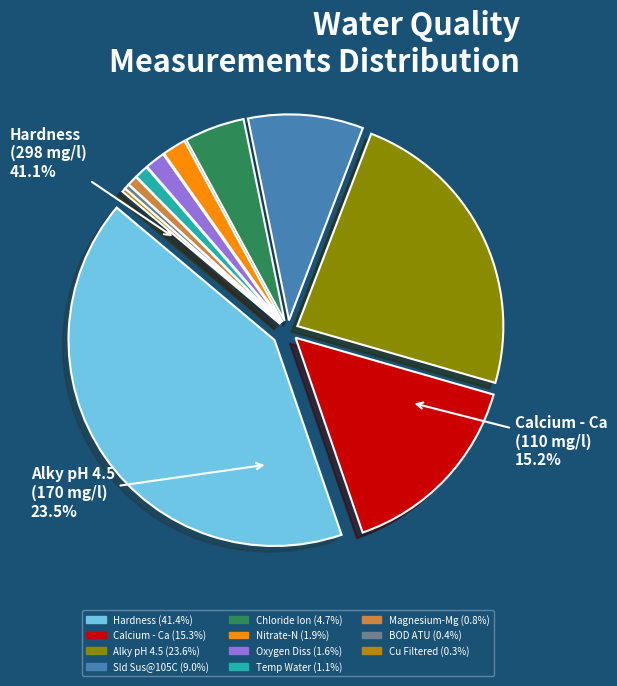

How many slices are in this pie chart?

11